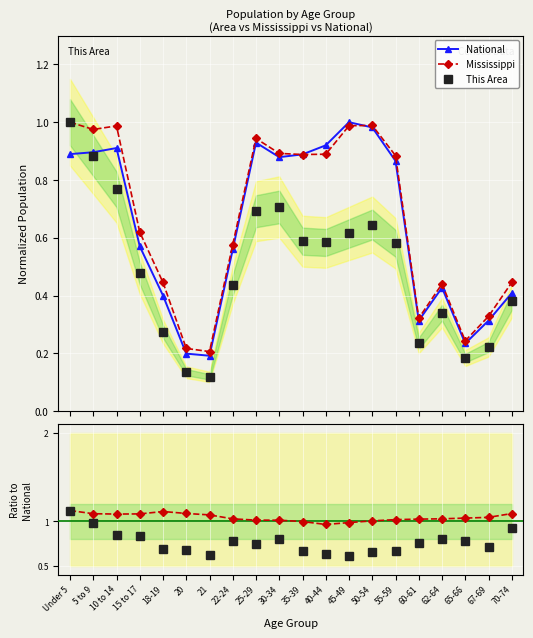

The value of National at Under 5 is 0.9. True or false?

True